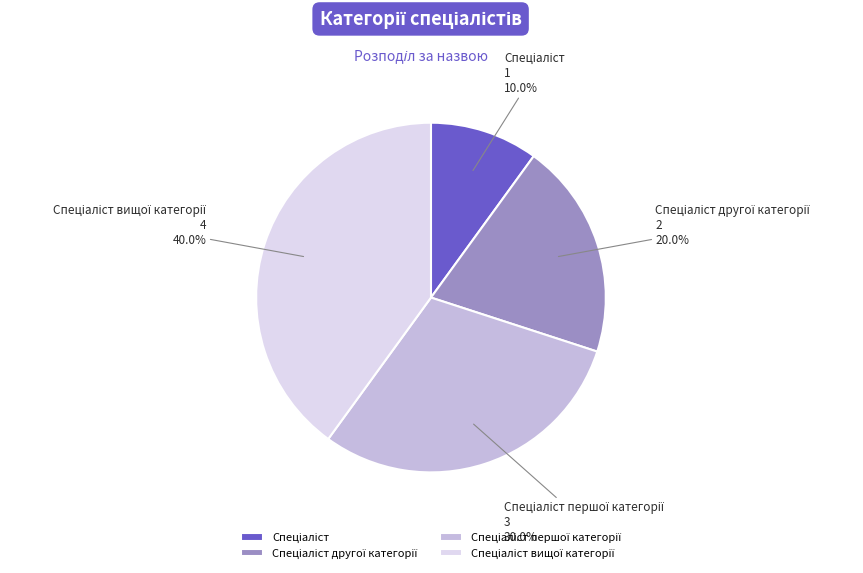

Does any single category account for the majority?

No